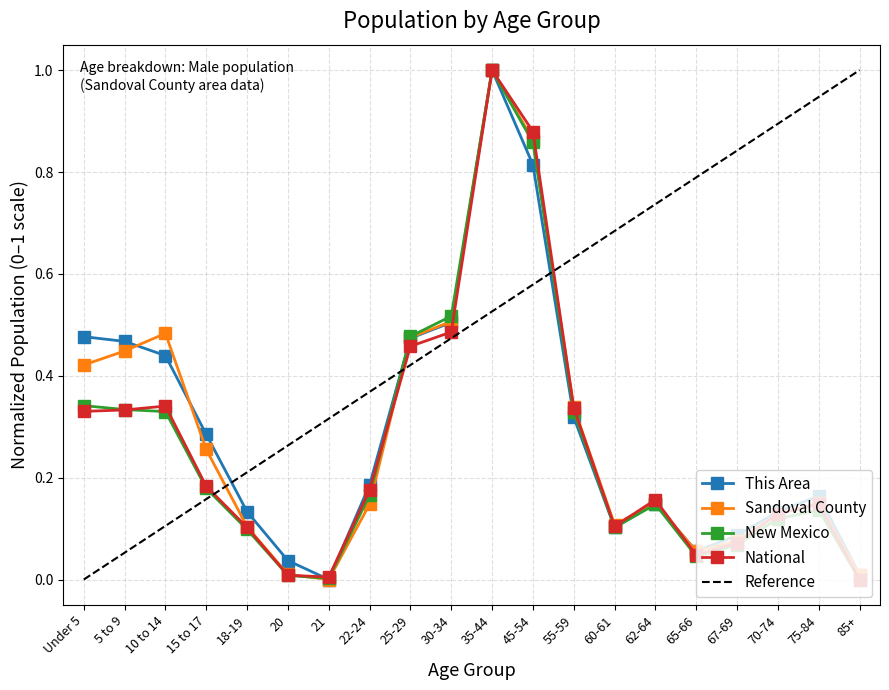

Is it true that Sandoval County equals 0.2 at 70-74?

False